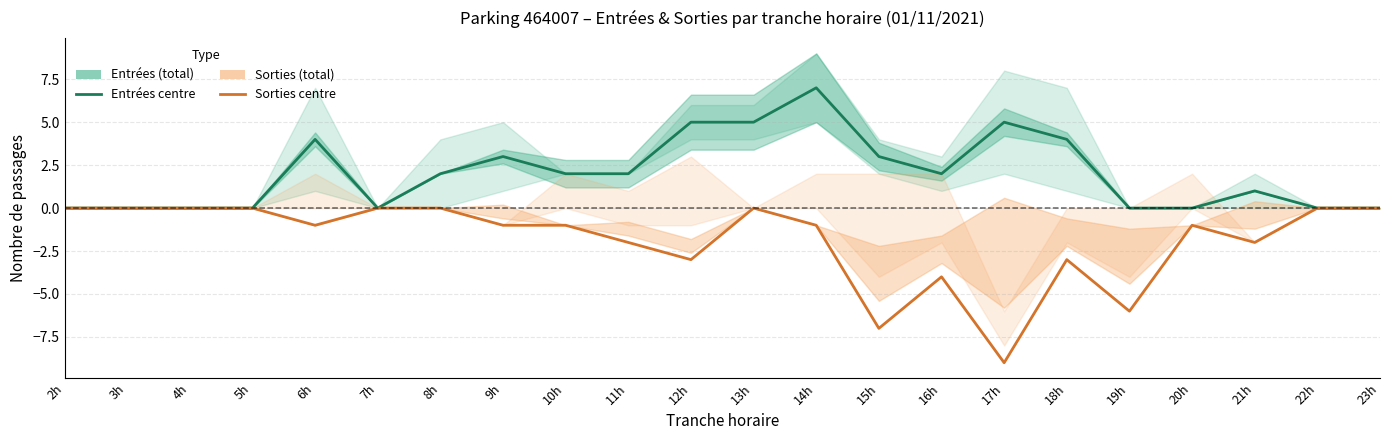

Read the Sorties value at 15h.

-7